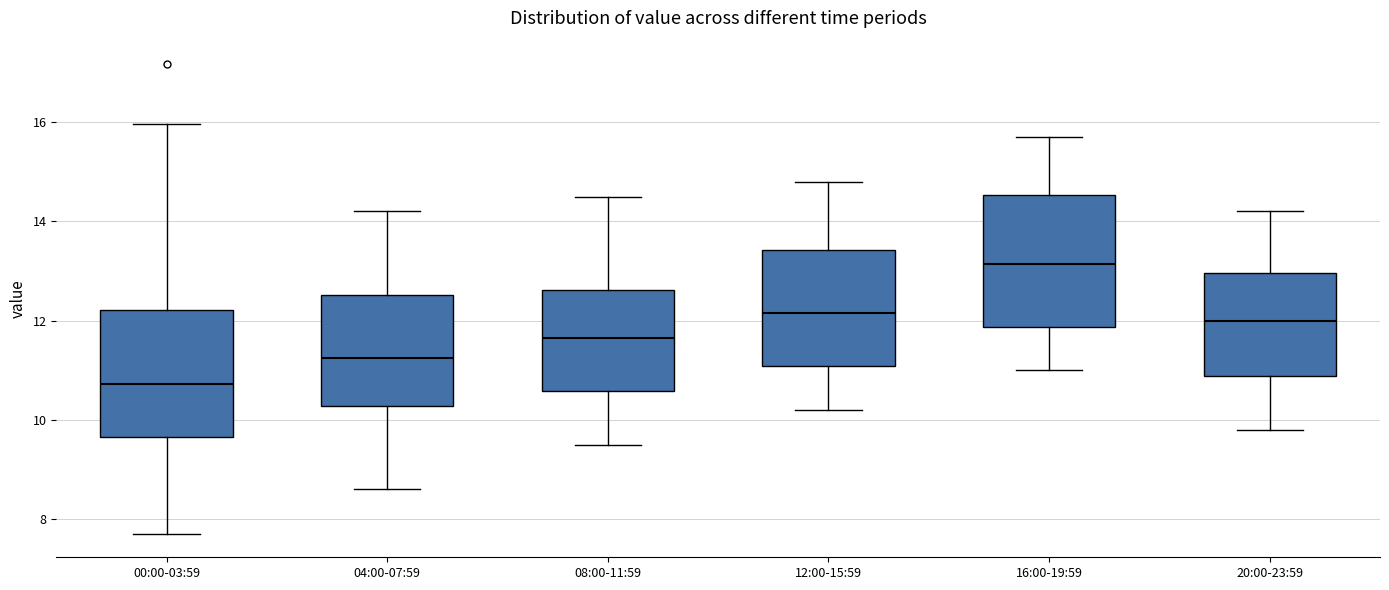

Where does the lower whisker of the box for 04:00-07:59 end on the y-axis? The values are not printed on the chart, so give them approximately, as read against the axis.

8.6